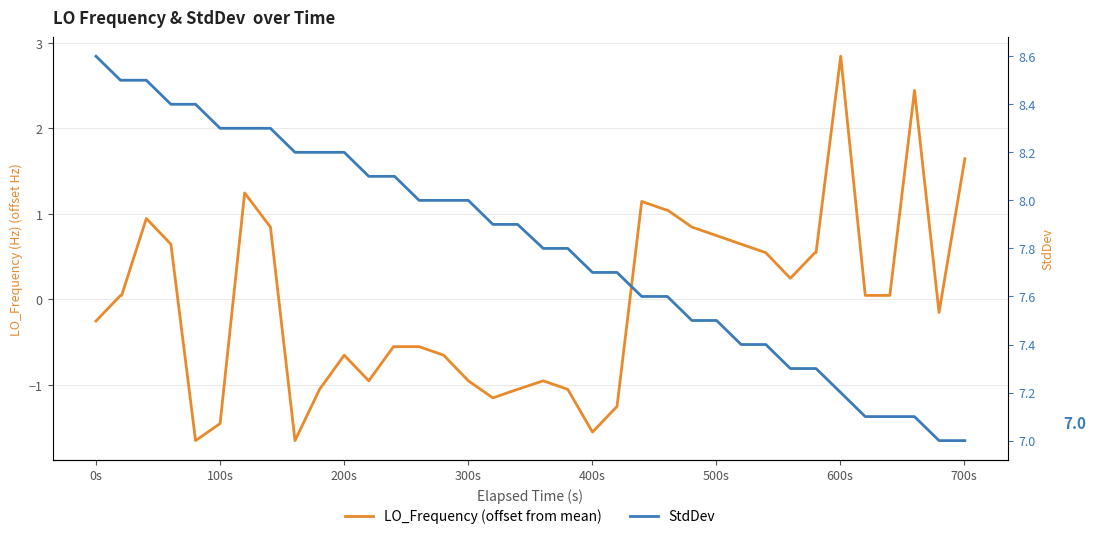

Between -100s and 700s, which series saw the biggest shift?

LO_Frequency (offset from mean)